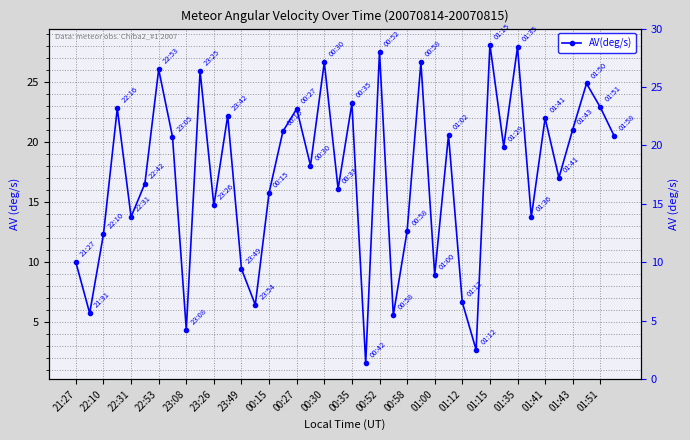

What is the smallest value displayed?

1.6